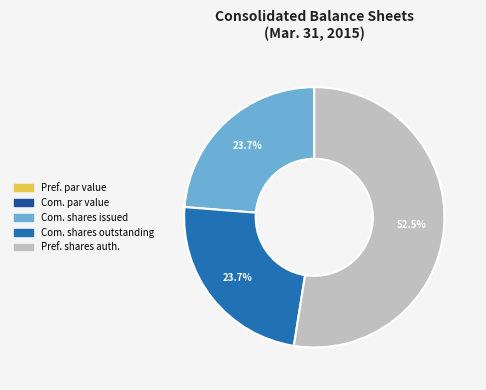

Which category has the biggest portion of the pie?

Pref. shares auth.